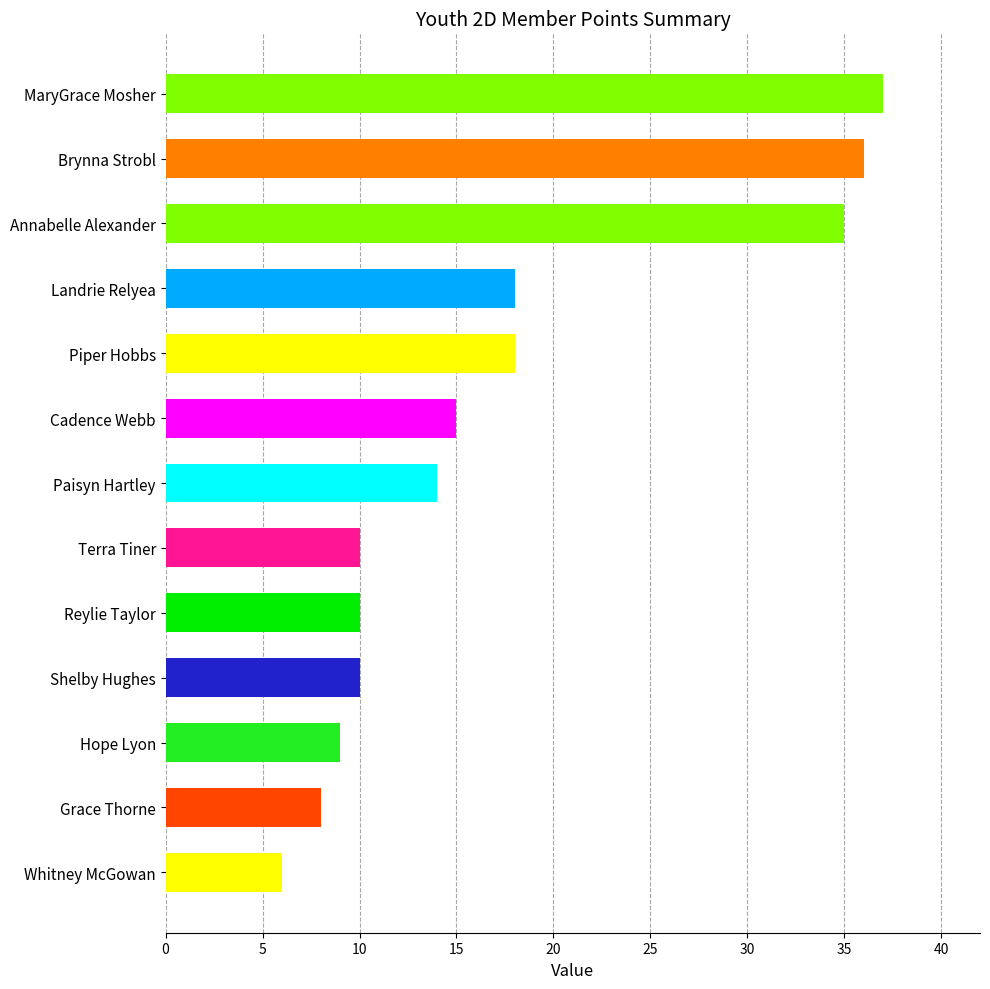

Which has a higher value, Reylie Taylor or Annabelle Alexander?

Annabelle Alexander